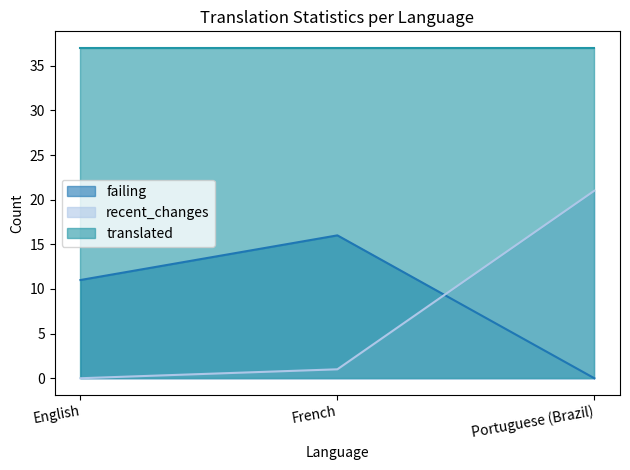

How many lines are shown in the chart?

3